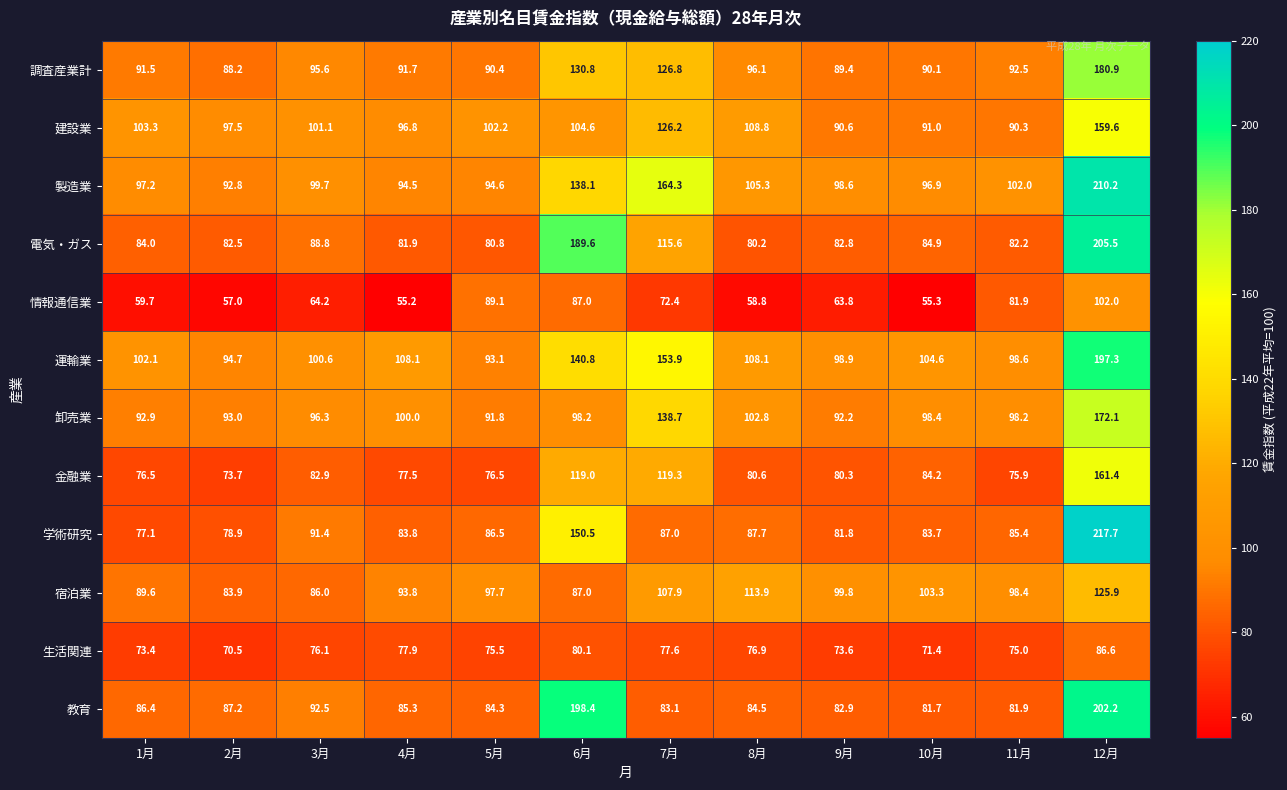

The value of 電気・ガス at 3月 is 88.8. True or false?

True